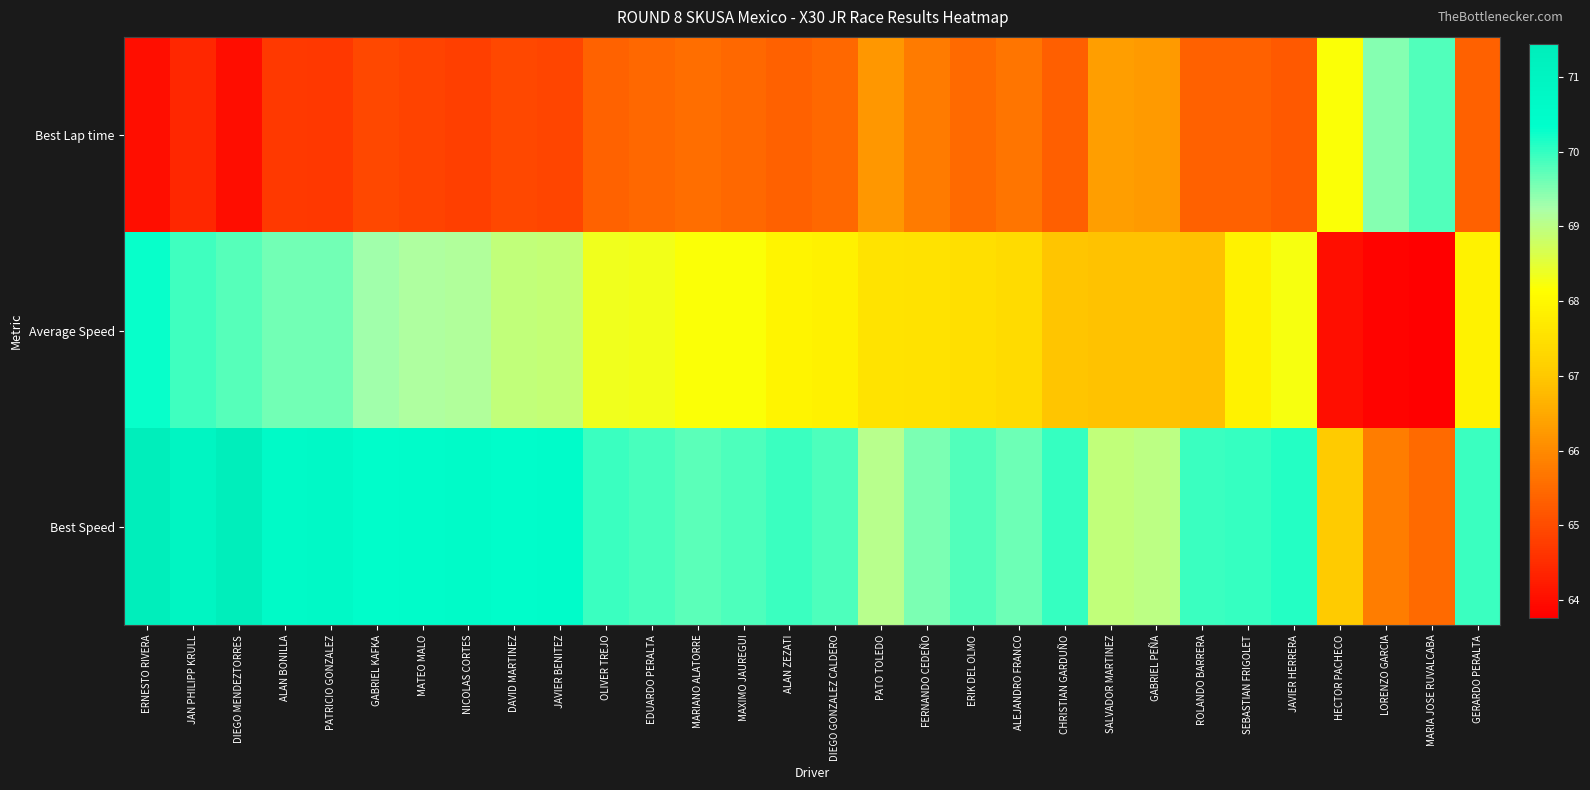

What is the minimum value shown in the chart?

63.8